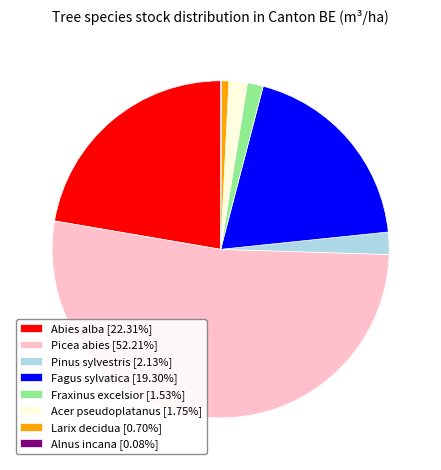

What is the ratio of the value at Fagus sylvatica [19.30%] to the value at Abies alba [22.31%]?

0.9